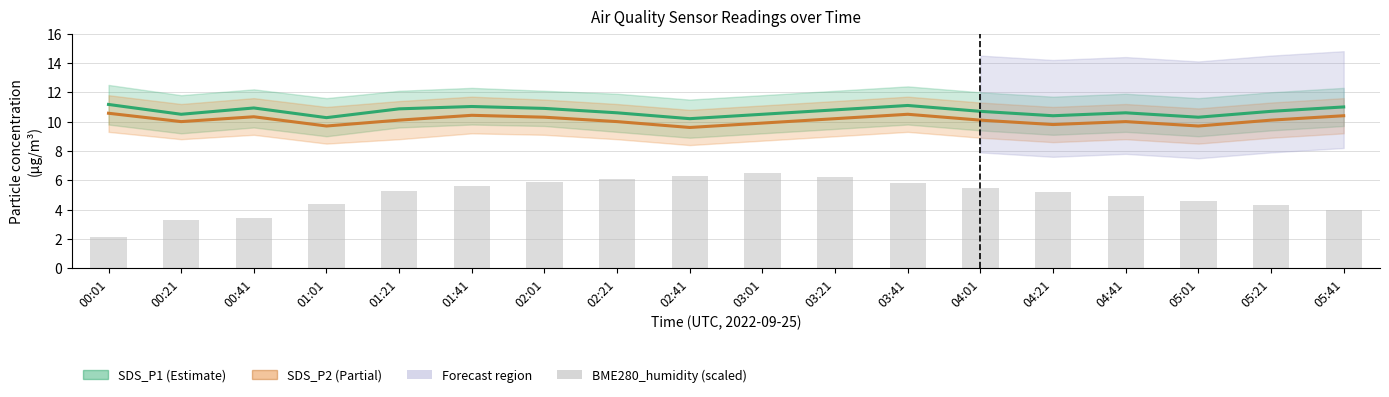

Which series has the largest range (max minus min)?

BME280_humidity